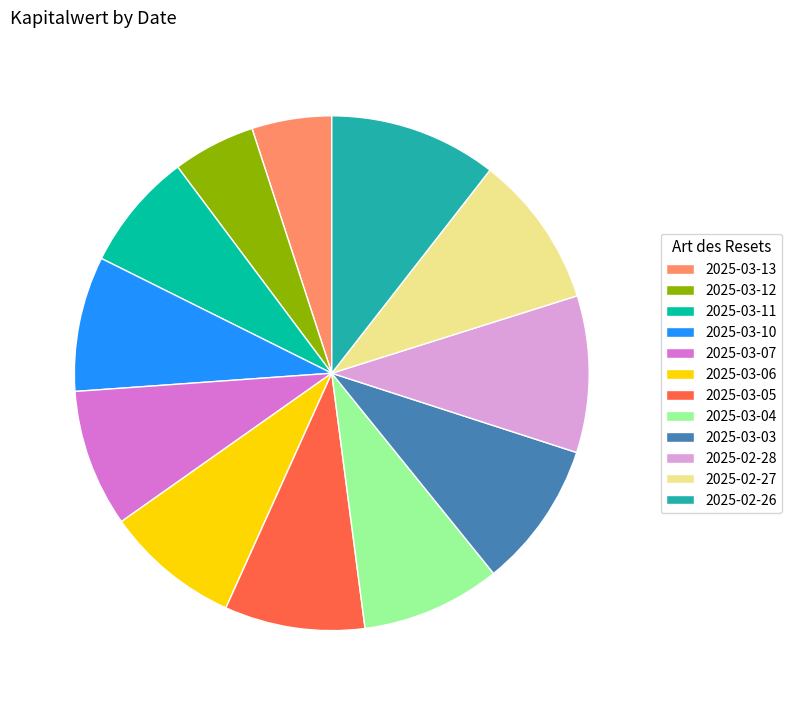

Which category has the biggest portion of the pie?

2025-02-26